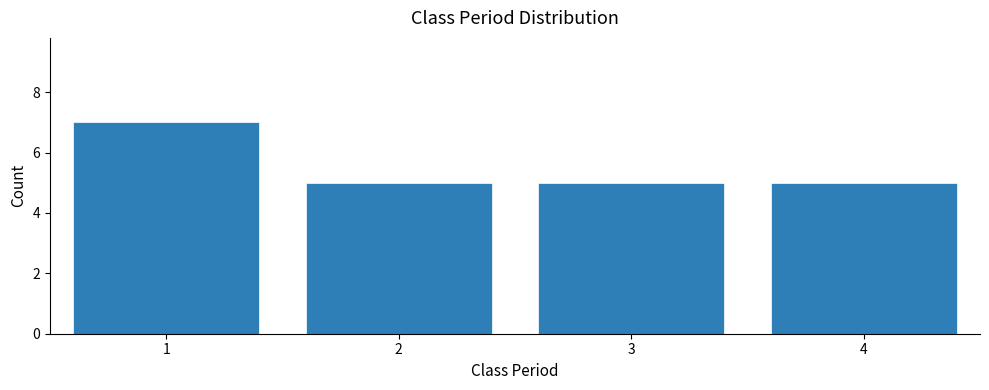

Reading left to right, transcribe all the data shown in this chart.

1=7	2=5	3=5	4=5